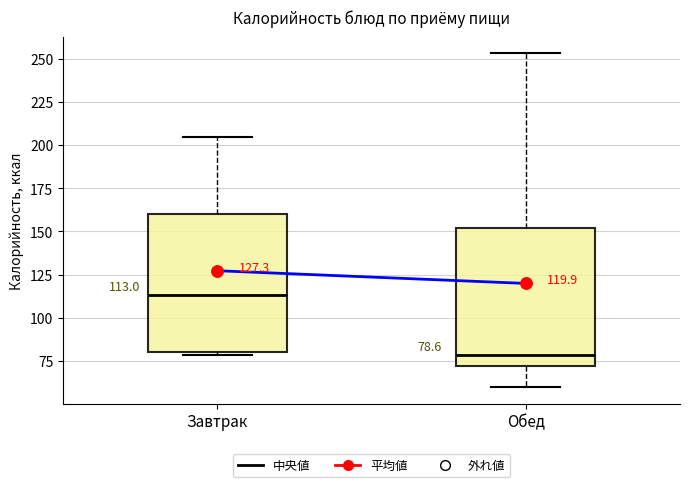

Which box's median line is the lowest?

Обед